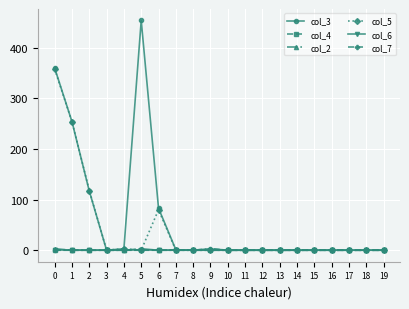

Which series has the largest total across all categories?

col_3